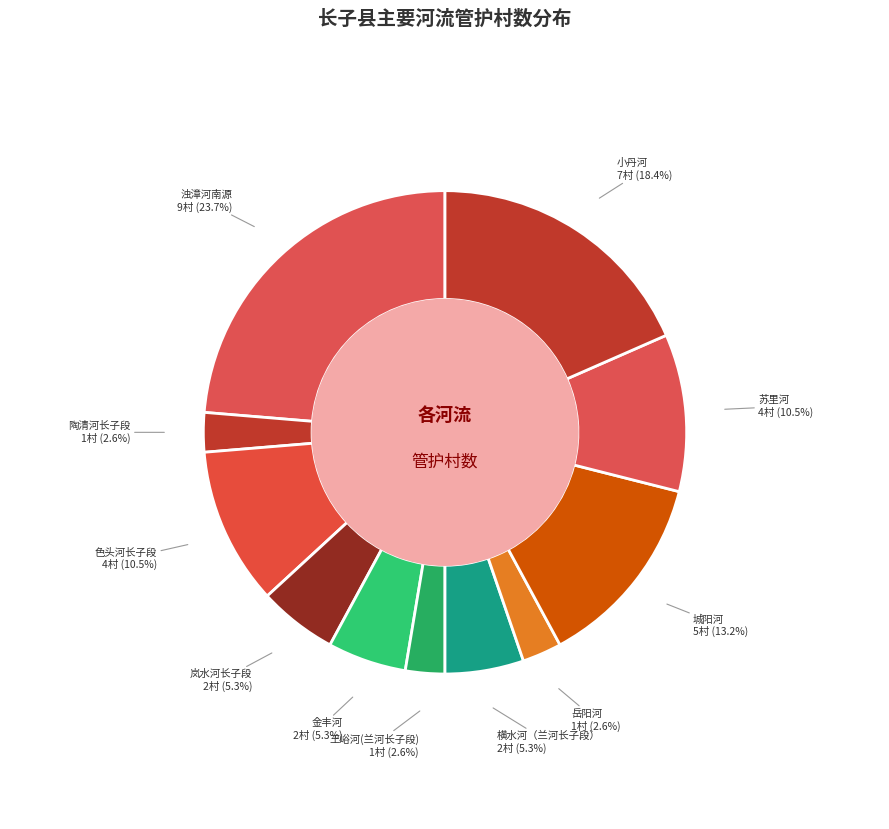

How many slices are in this pie chart?

11